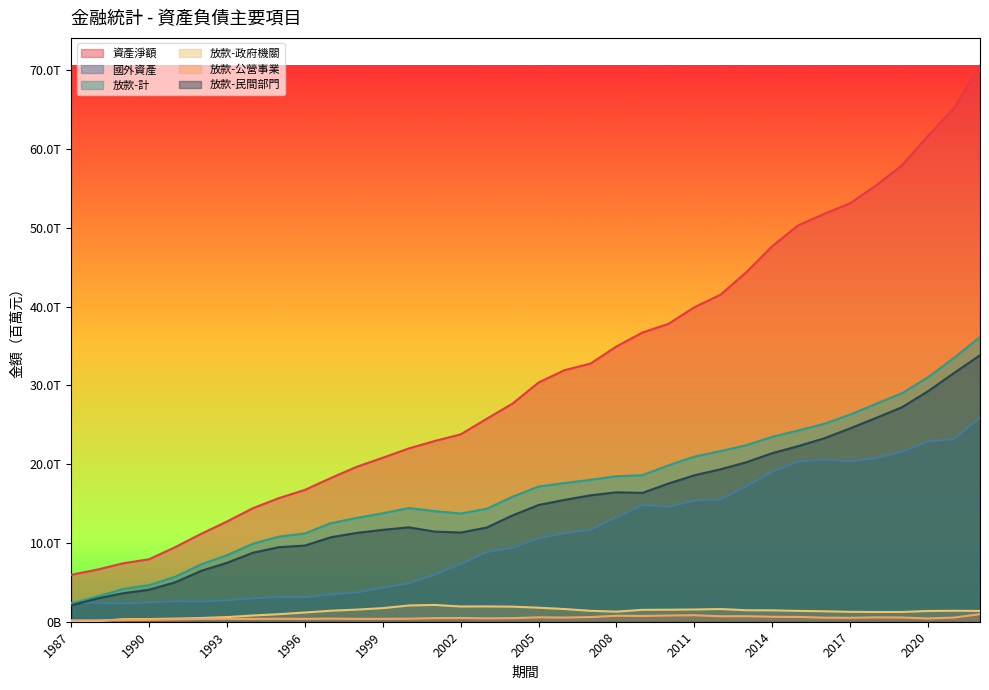

At which label does 資產淨額 first exceed 30365629?

2006